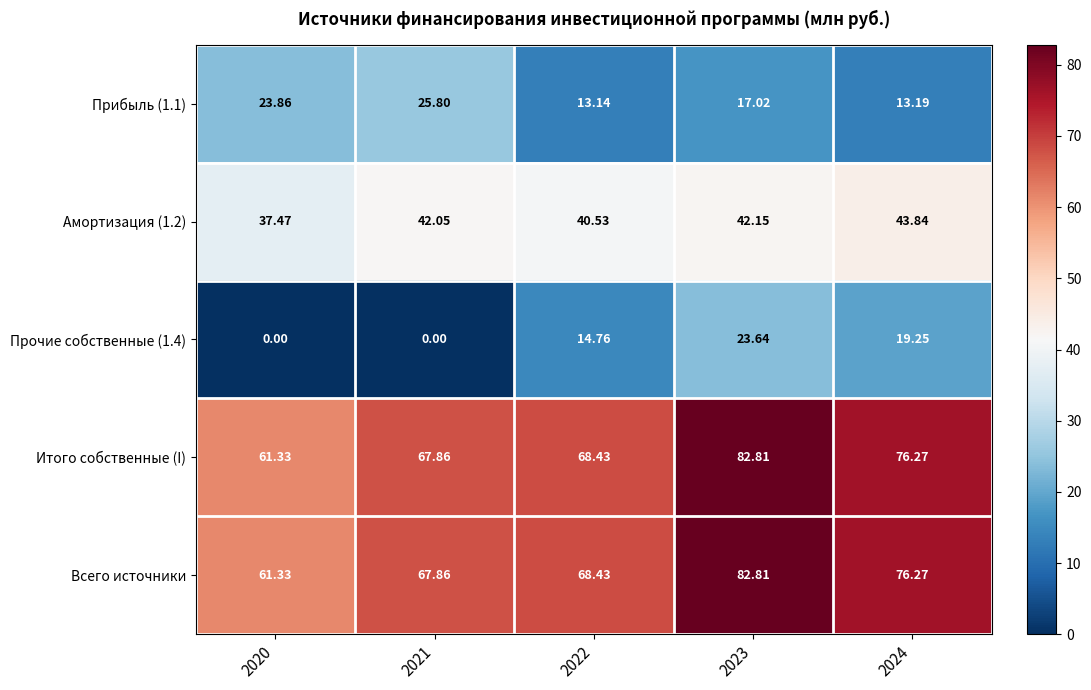

Is the value of Итого собственные (I) at 2020 greater than the value of Прочие собственные (1.4) at 2023?

Yes